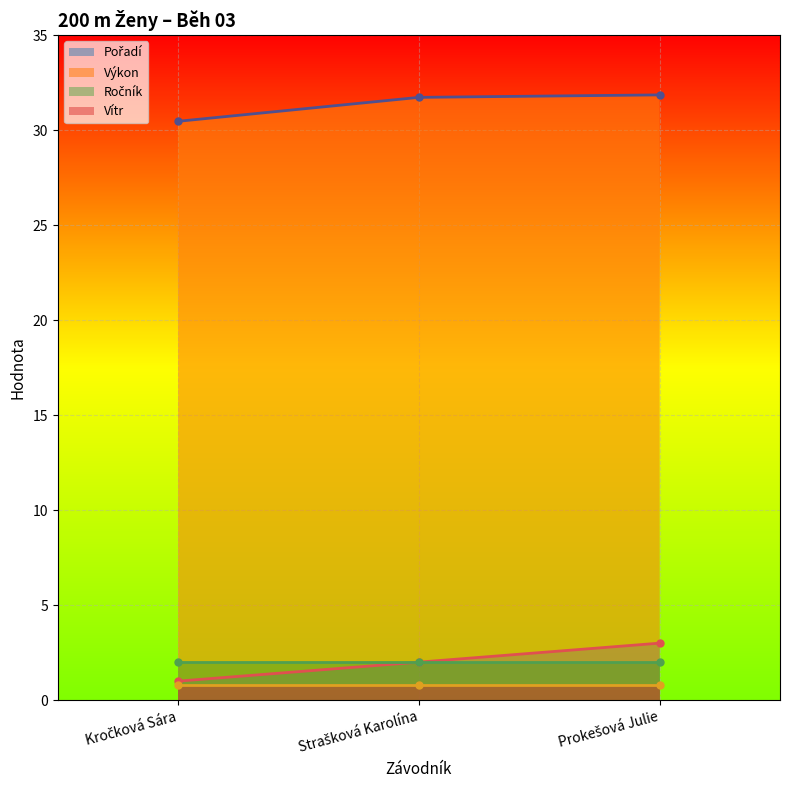

How many values in the Výkon series exceed 31?

2